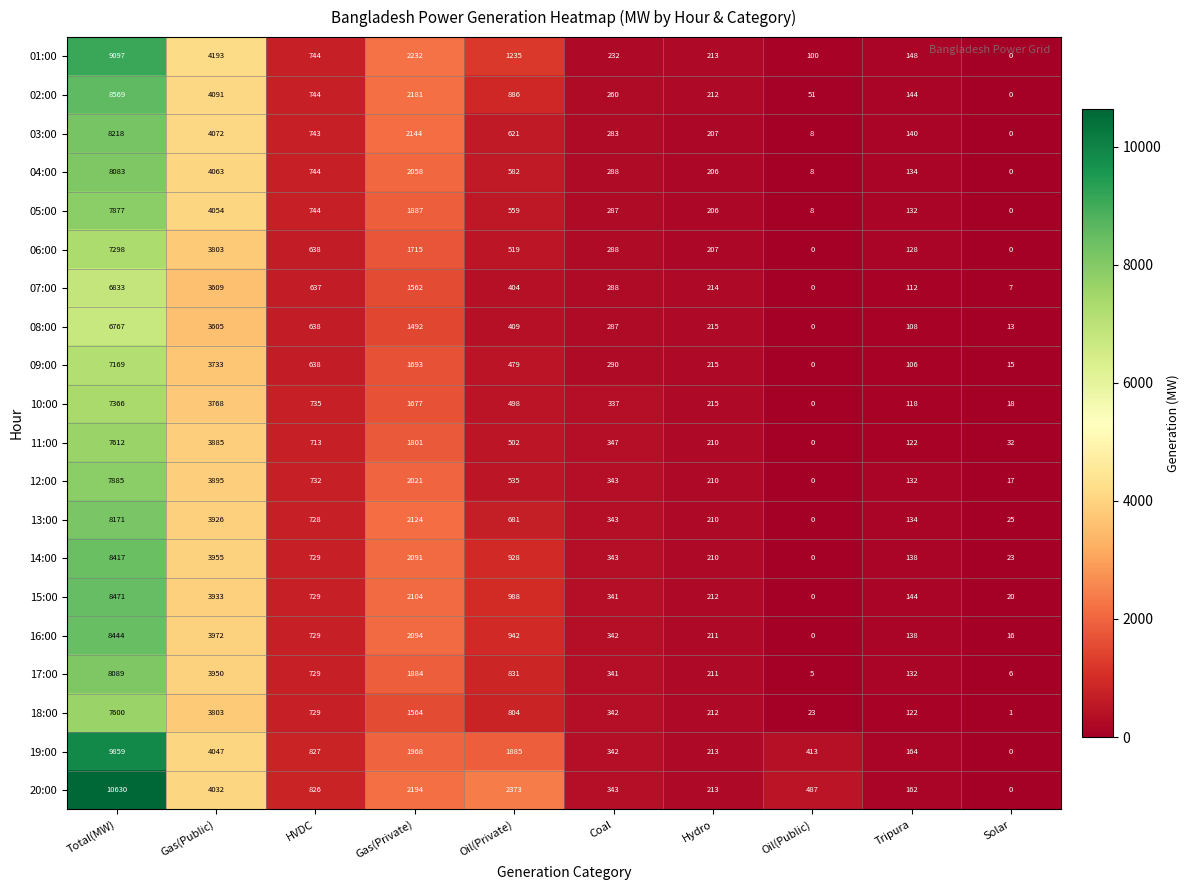

What is the difference between the maximum and minimum values in the 13:00 series?

8171